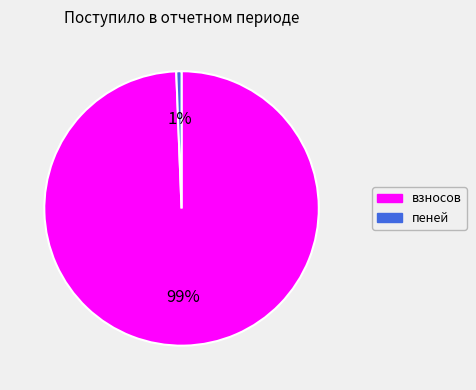

To the nearest percent, what percentage of the pie is пеней?

1%